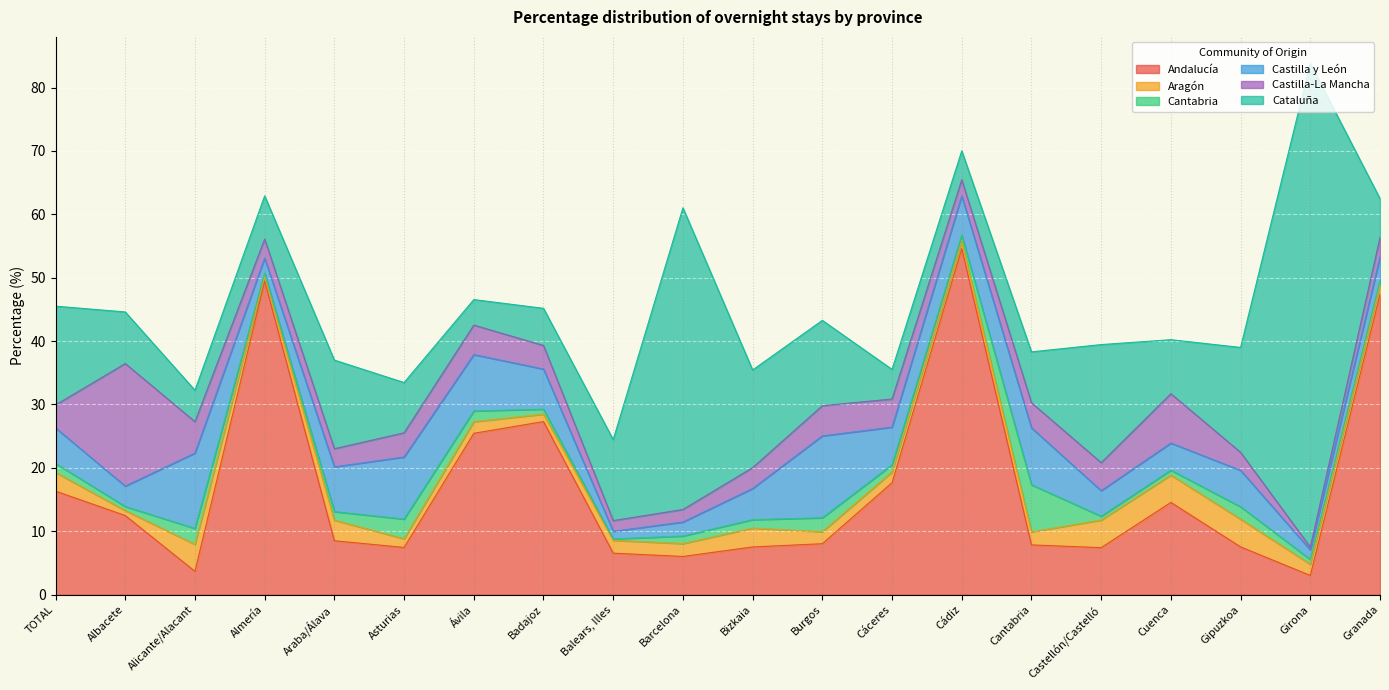

What position from the right is Albacete?

19